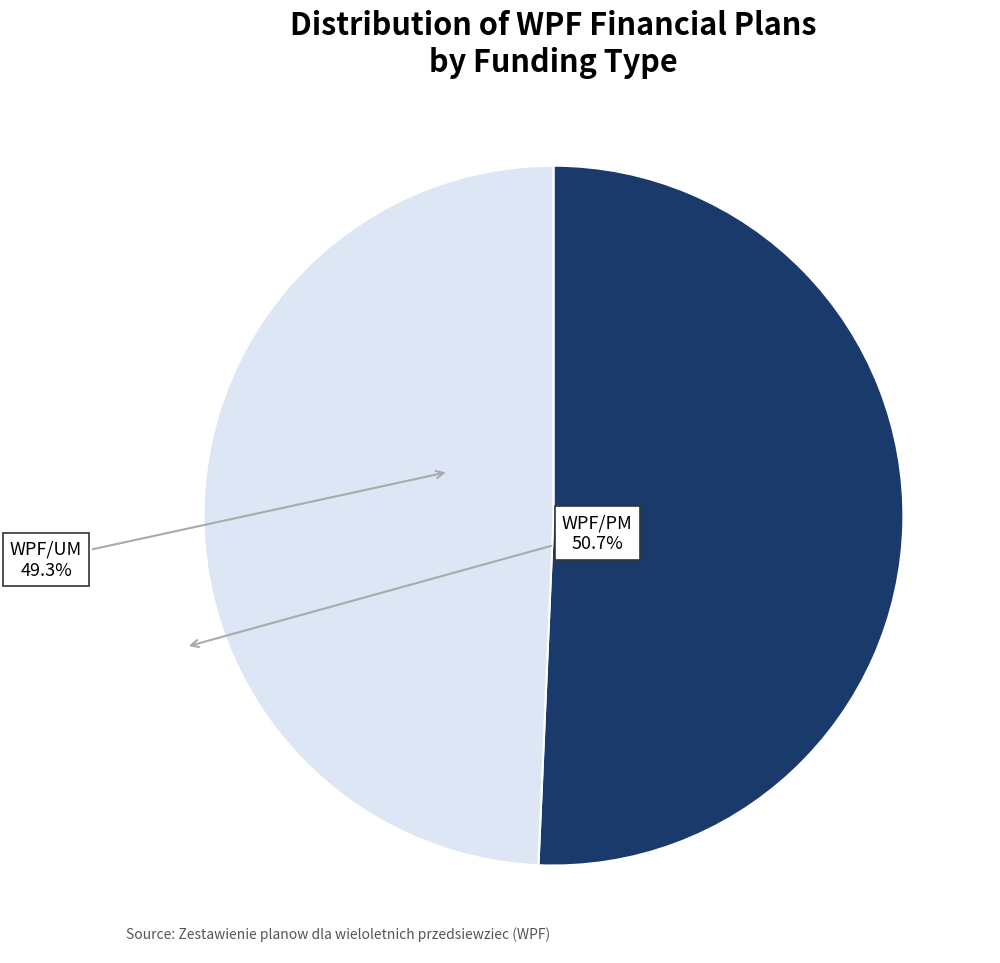

What is the ratio of the value at WPF/PM to the value at WPF/UM?

1.0